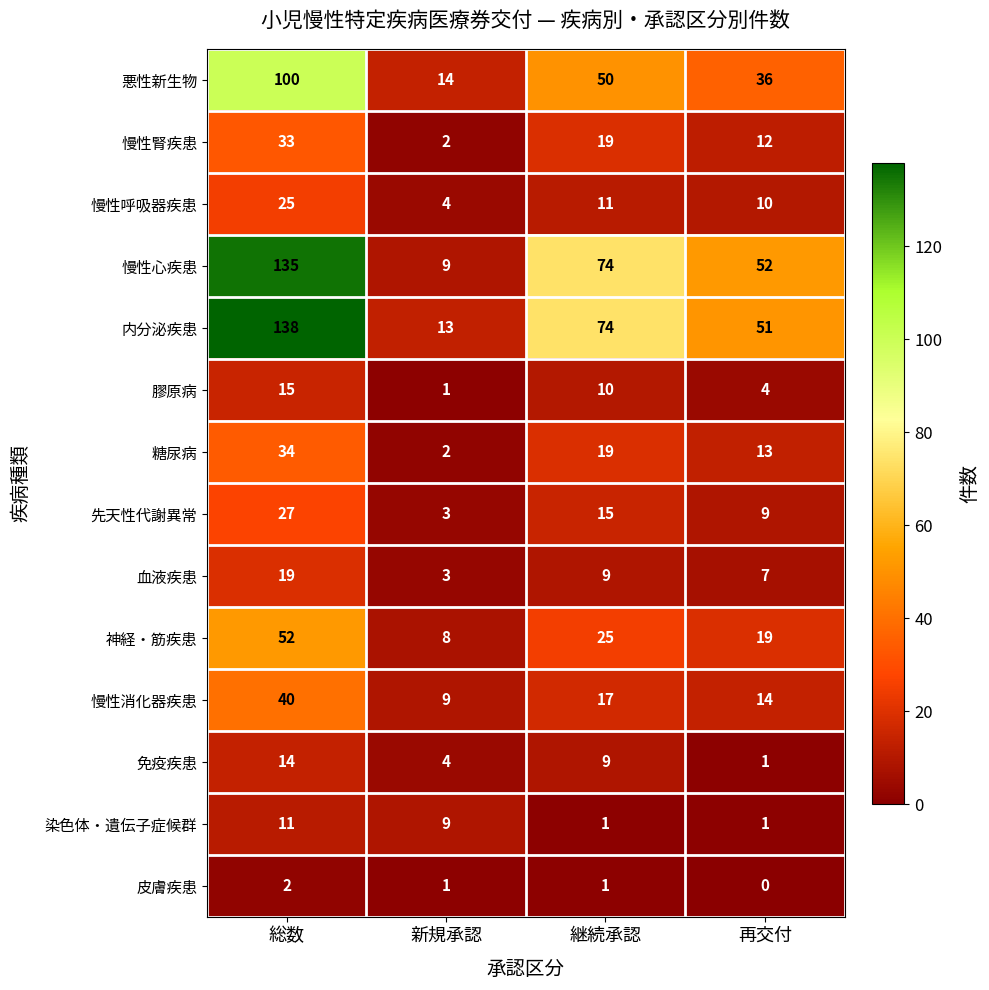

The 免疫疾患 series shows 4 at 新規承認. True or false?

True